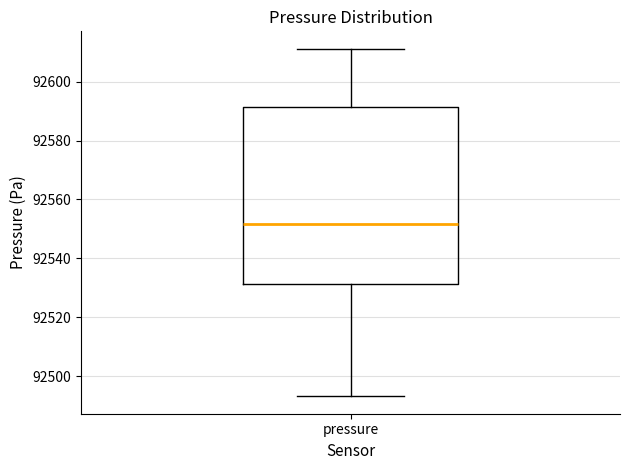

Transcribe this box plot: give where the median line is, the range the box spans, and where the two whiskers end, as read against the y-axis. The values are not printed on the chart, so give them approximately, as read against the axis.

median 92552, box 92532 to 92592, whiskers 92494 to 92612